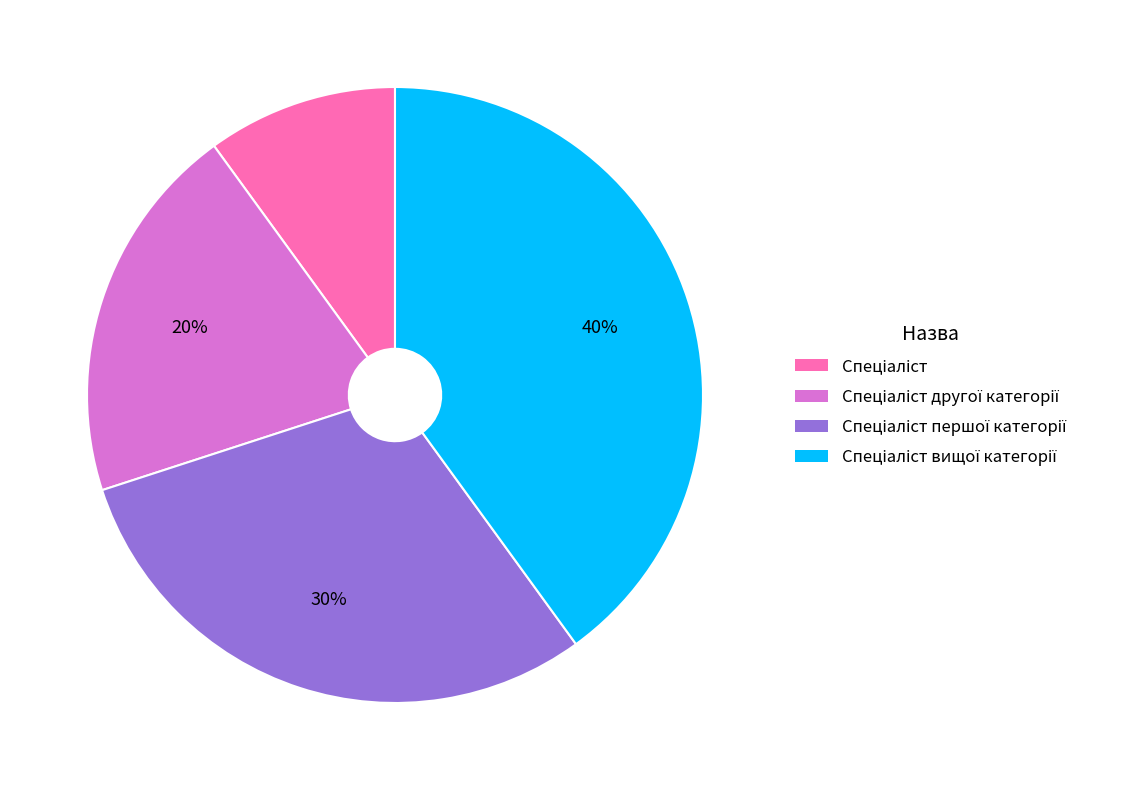

How many segments does this pie chart have?

4